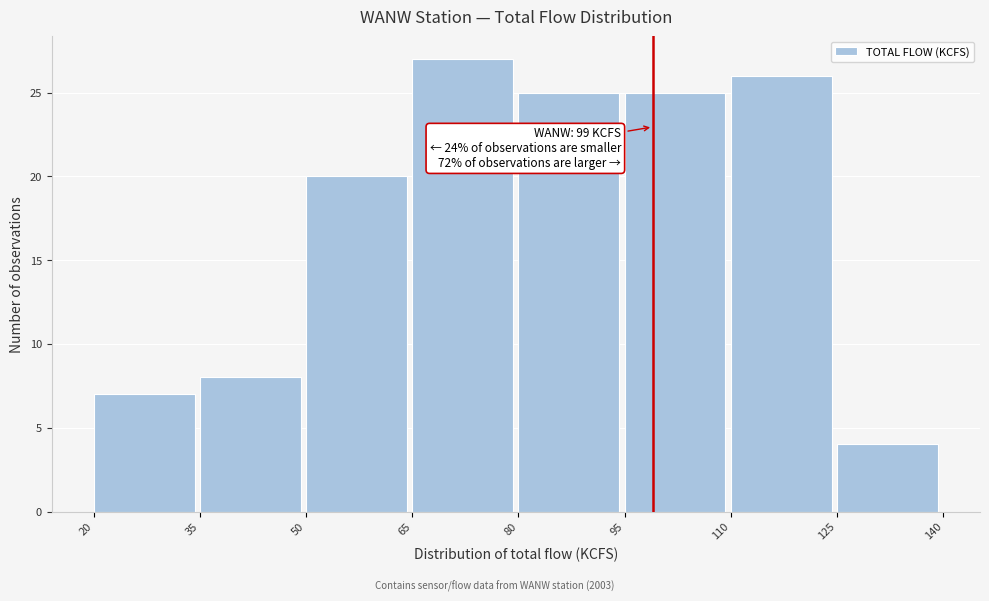

Which range on the x-axis has the tallest bar?

65 to 80